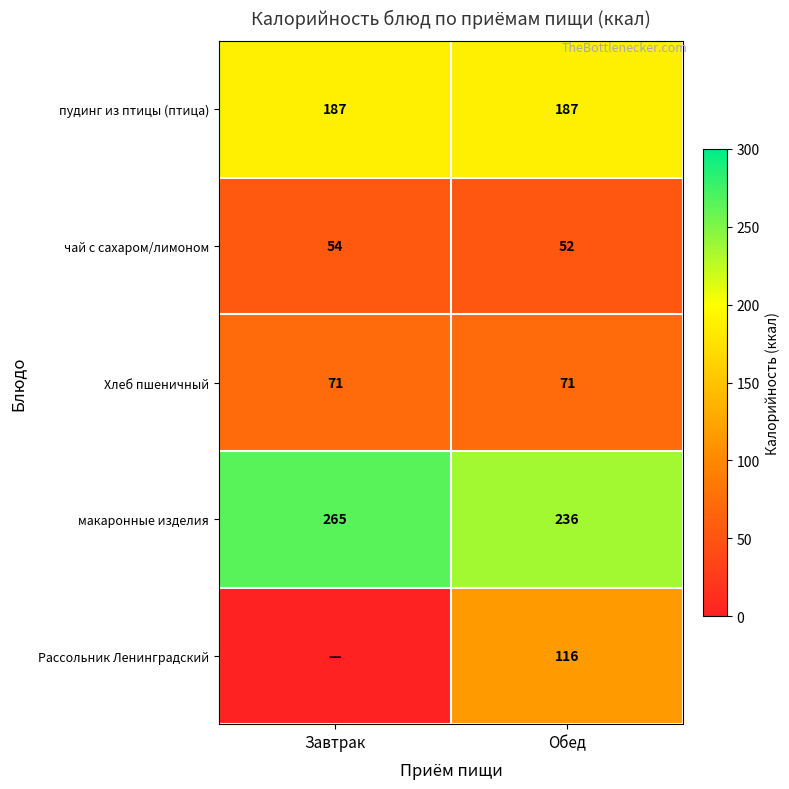

What is the sum of the пудинг из птицы (птица) values at Завтрак and Обед?

374